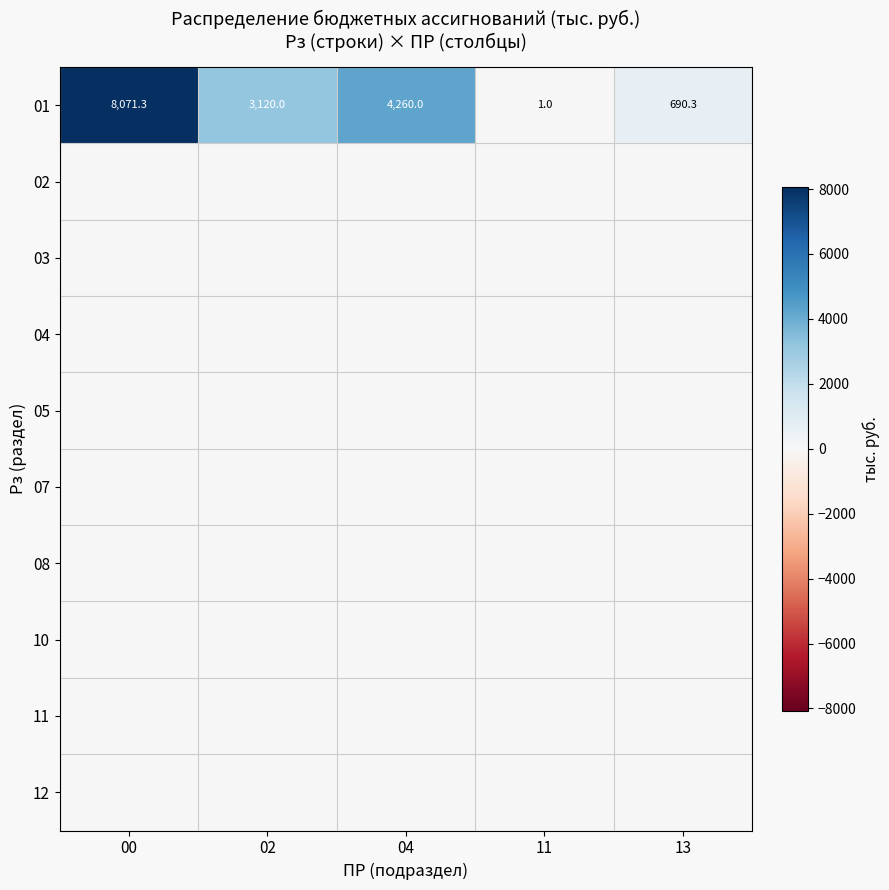

Which label corresponds to the largest value in the chart?

00